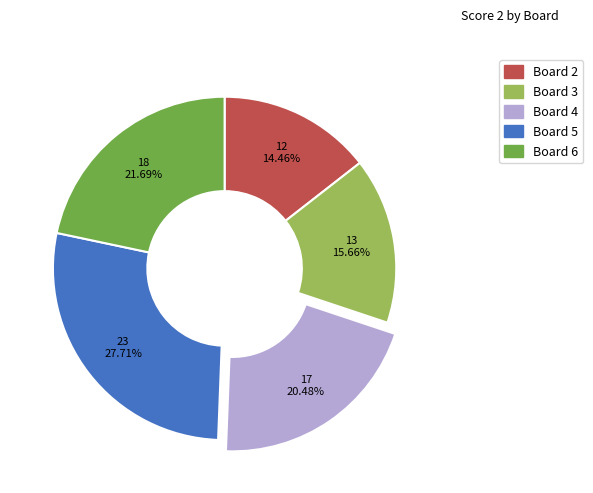

Does any single category account for the majority?

No